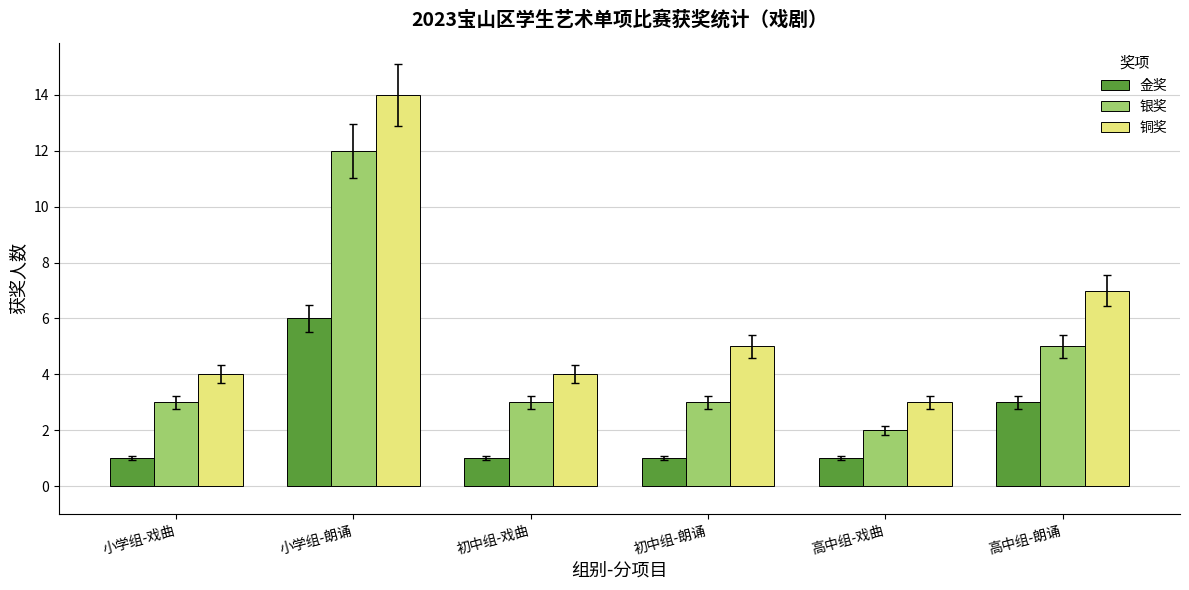

Reading left to right, transcribe all the data shown in this chart.

金奖: 1	6	1	1	1	3
银奖: 3	12	3	3	2	5
铜奖: 4	14	4	5	3	7